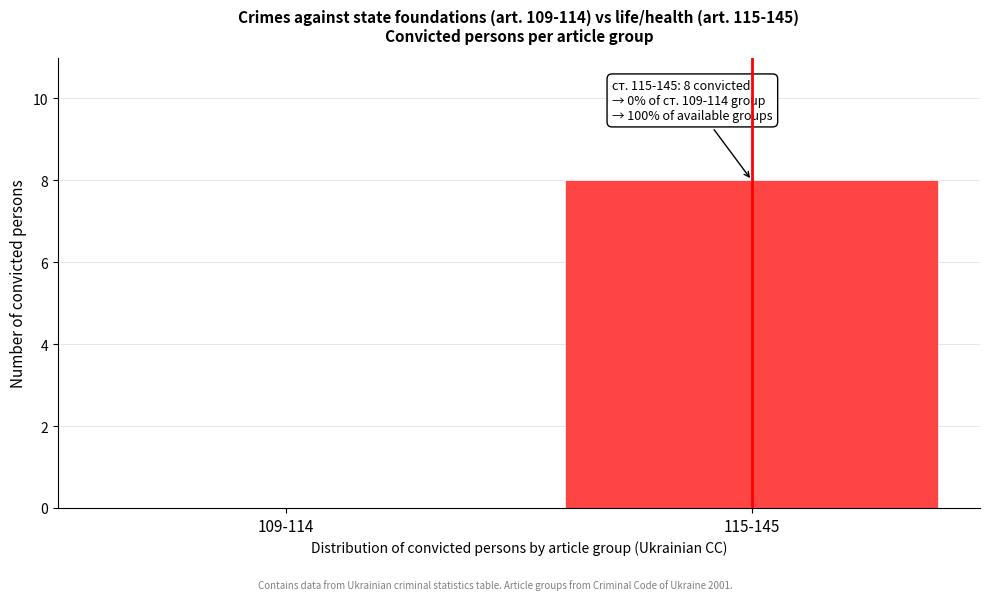

Reading left to right, what are all the values shown in this chart?

109-114=0	115-145=8